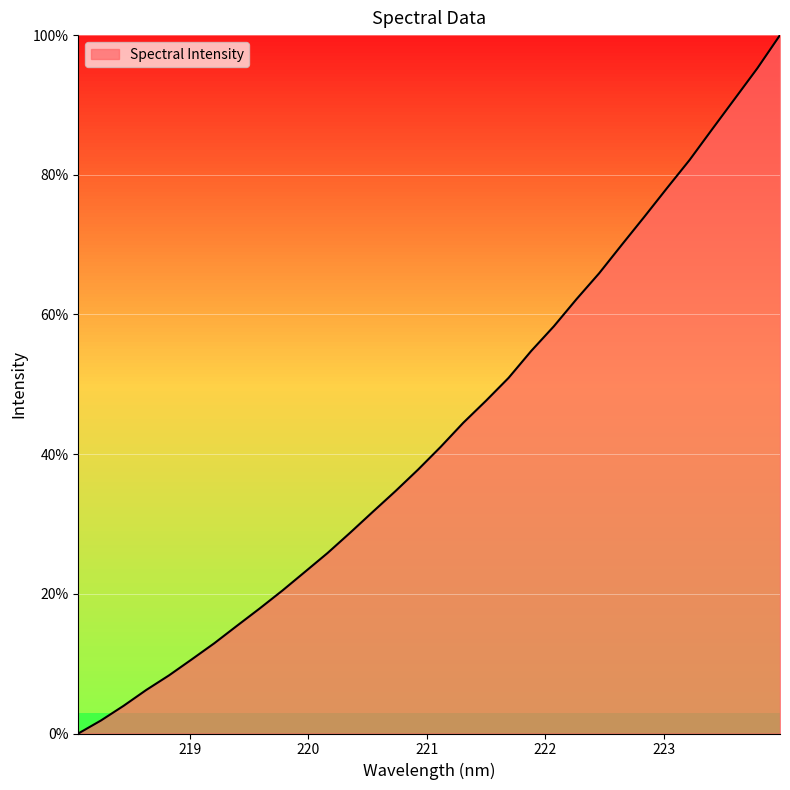

Is this an area chart (filled region under the line)?

Yes